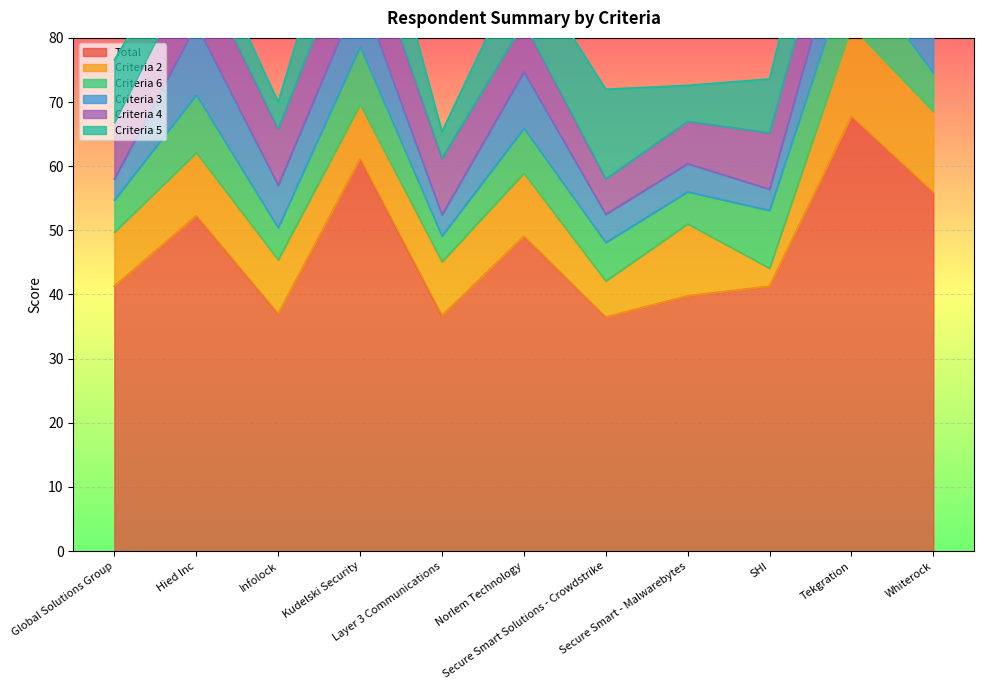

Between Layer 3 Communications and Tekgration, which series saw the biggest shift?

Total